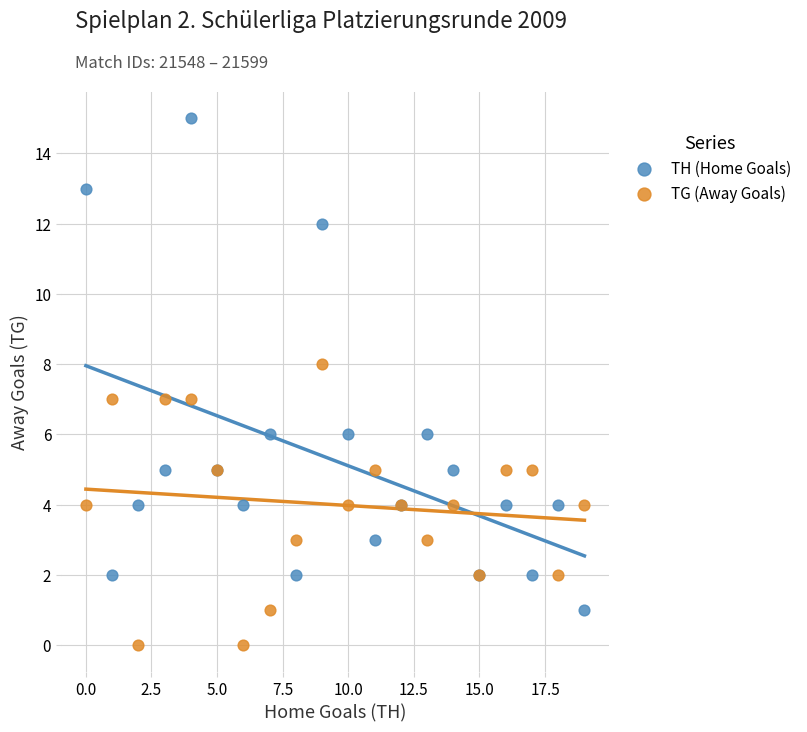

Which series reaches the maximum Y coordinate?

TH (Home Goals)